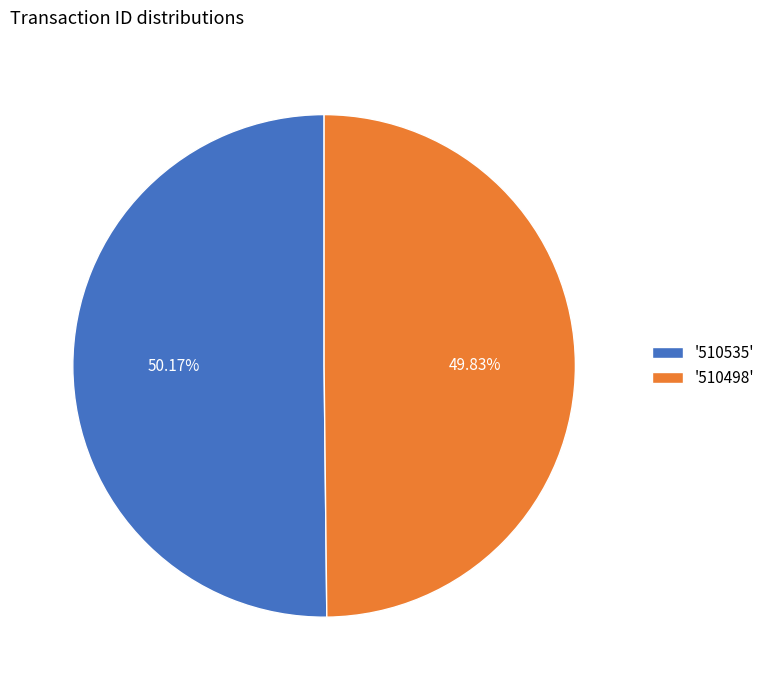

Does any single category account for the majority?

Yes